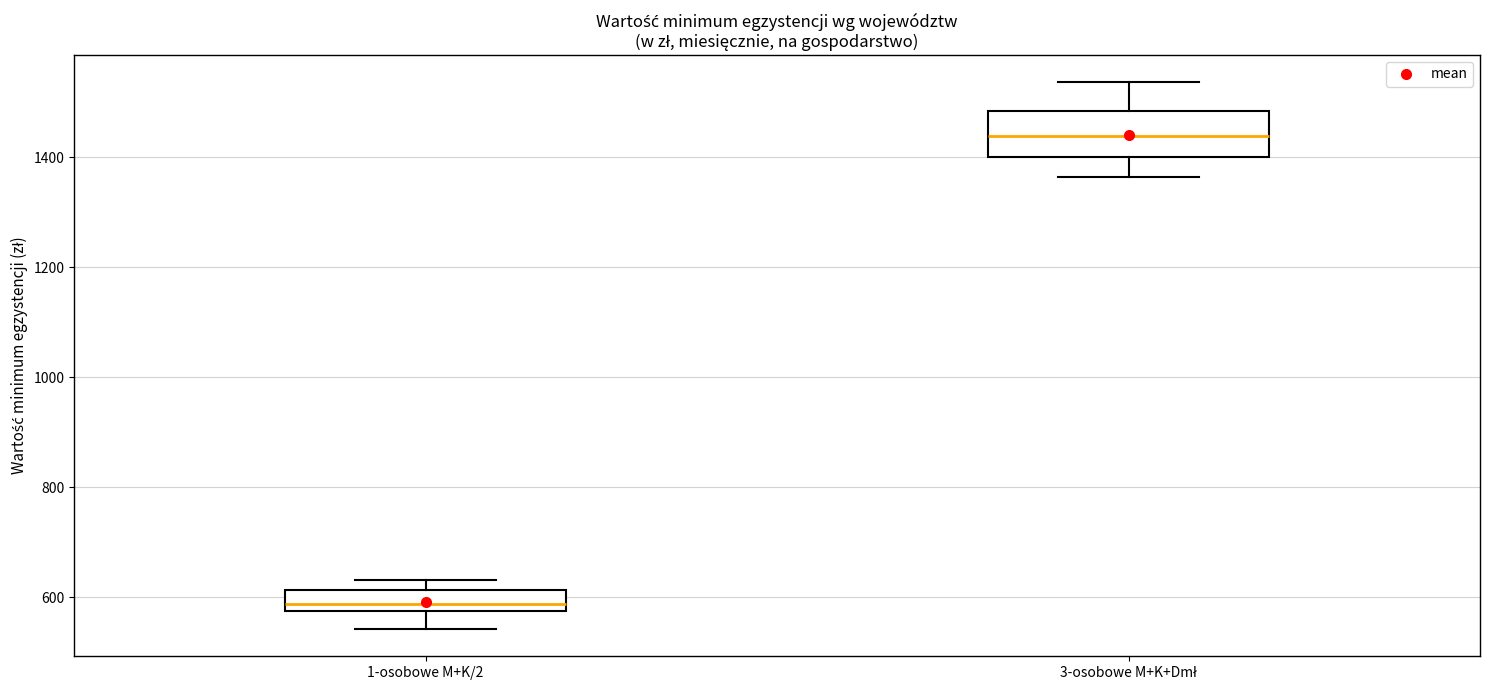

Which box's median line is the highest?

3-osobowe M+K+Dmł